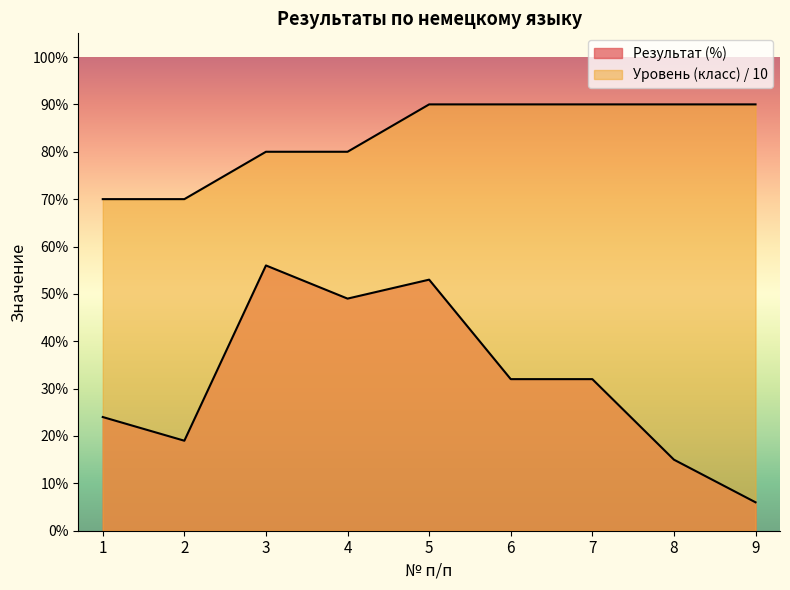

True or false: Уровень (класс) обучения has more than 0 points higher than both neighbors.

False